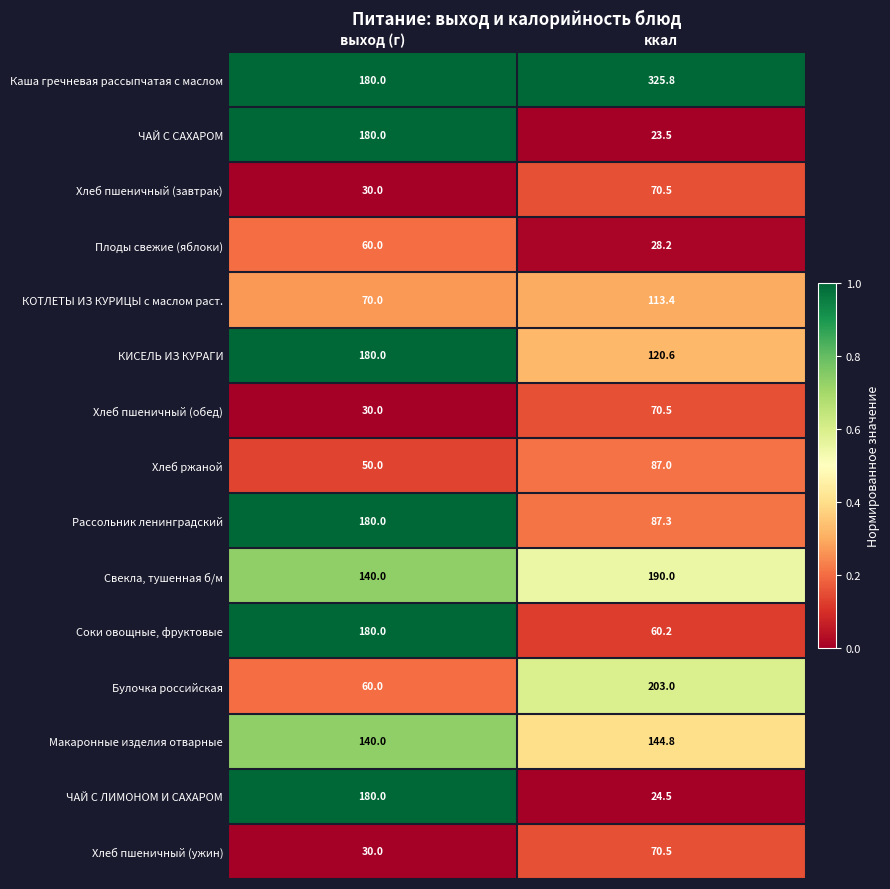

Which series has the largest total across all categories?

Каша гречневая рассыпчатая с маслом